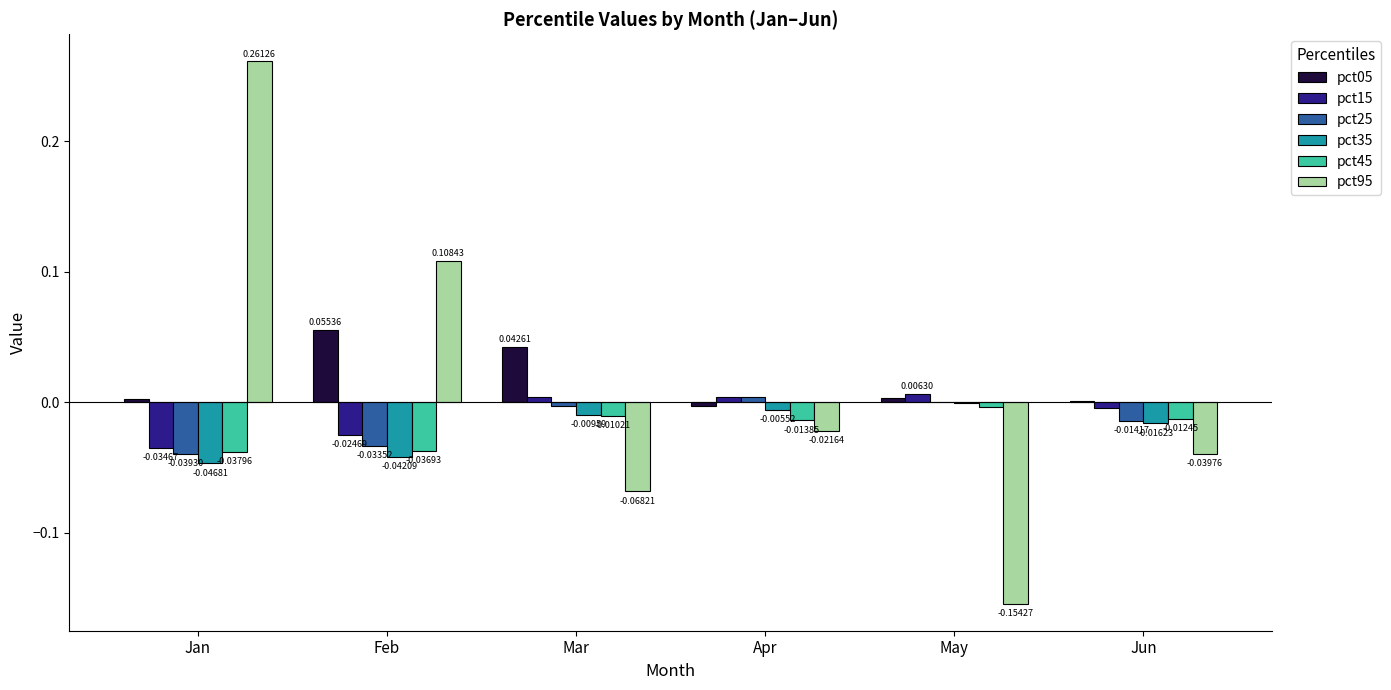

Which category has the highest value in the pct35 series?

May